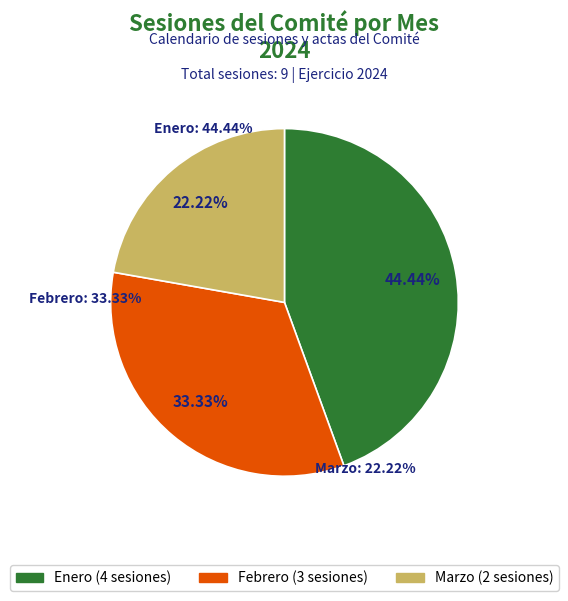

How many slices are in this pie chart?

3